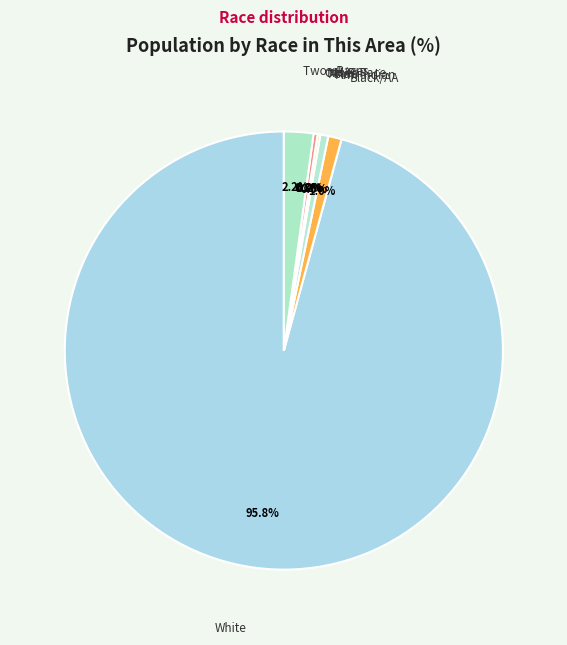

How many segments does this pie chart have?

7